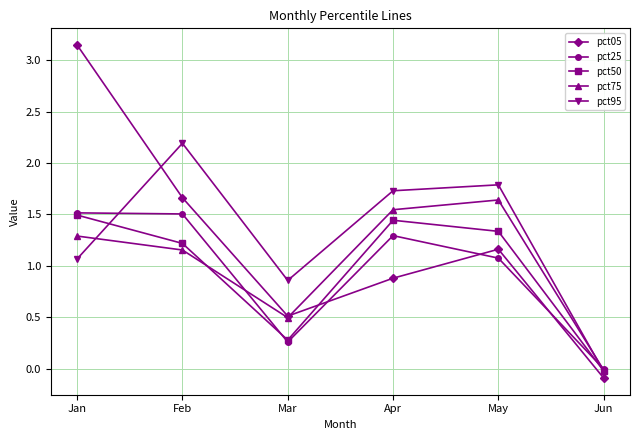

What is the value of the pct95 point at the 1st from the left?

1.1